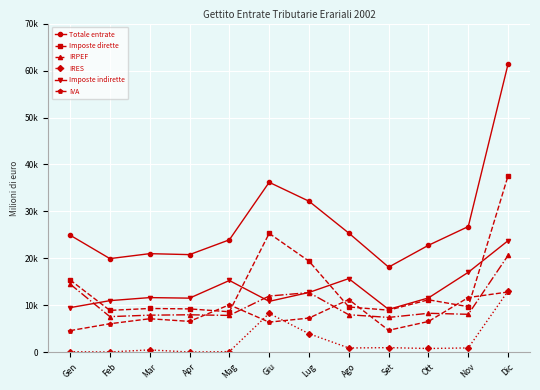

Reading left to right, extract all data points from this chart.

Totale entrate: Gen=24965	Feb=19970	Mar=21023	Apr=20817	Mag=23966	Giu=36213	Lug=32185	Ago=25397	Set=18156	Ott=22803	Nov=26791	Dic=61413
Imposte dirette: Gen=15435	Feb=8950	Mar=9353	Apr=9264	Mag=8657	Giu=25341	Lug=19423	Ago=9677	Set=8995	Ott=11202	Nov=9734	Dic=37622
IRPEF: Gen=14561	Feb=7616	Mar=7932	Apr=8012	Mag=7875	Giu=12001	Lug=12736	Ago=8020	Set=7451	Ott=8332	Nov=8114	Dic=20666
IRES: Gen=156	Feb=98	Mar=538	Apr=81	Mag=174	Giu=8309	Lug=3986	Ago=945	Set=1016	Ott=836	Nov=956	Dic=13090
Imposte indirette: Gen=9530	Feb=11020	Mar=11670	Apr=11553	Mag=15309	Giu=10872	Lug=12762	Ago=15720	Set=9161	Ott=11601	Nov=17057	Dic=23791
IVA: Gen=4638	Feb=6105	Mar=7169	Apr=6607	Mag=10138	Giu=6446	Lug=7310	Ago=11257	Set=4711	Ott=6587	Nov=11683	Dic=12864